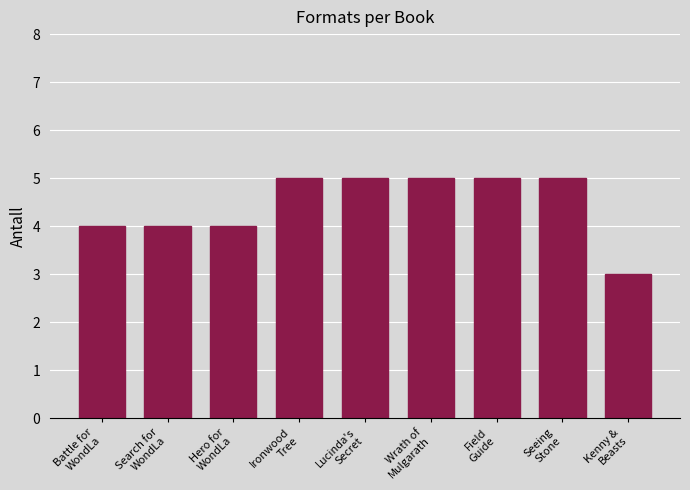

Reading left to right, extract all data points from this chart.

4	4	4	5	5	5	5	5	3